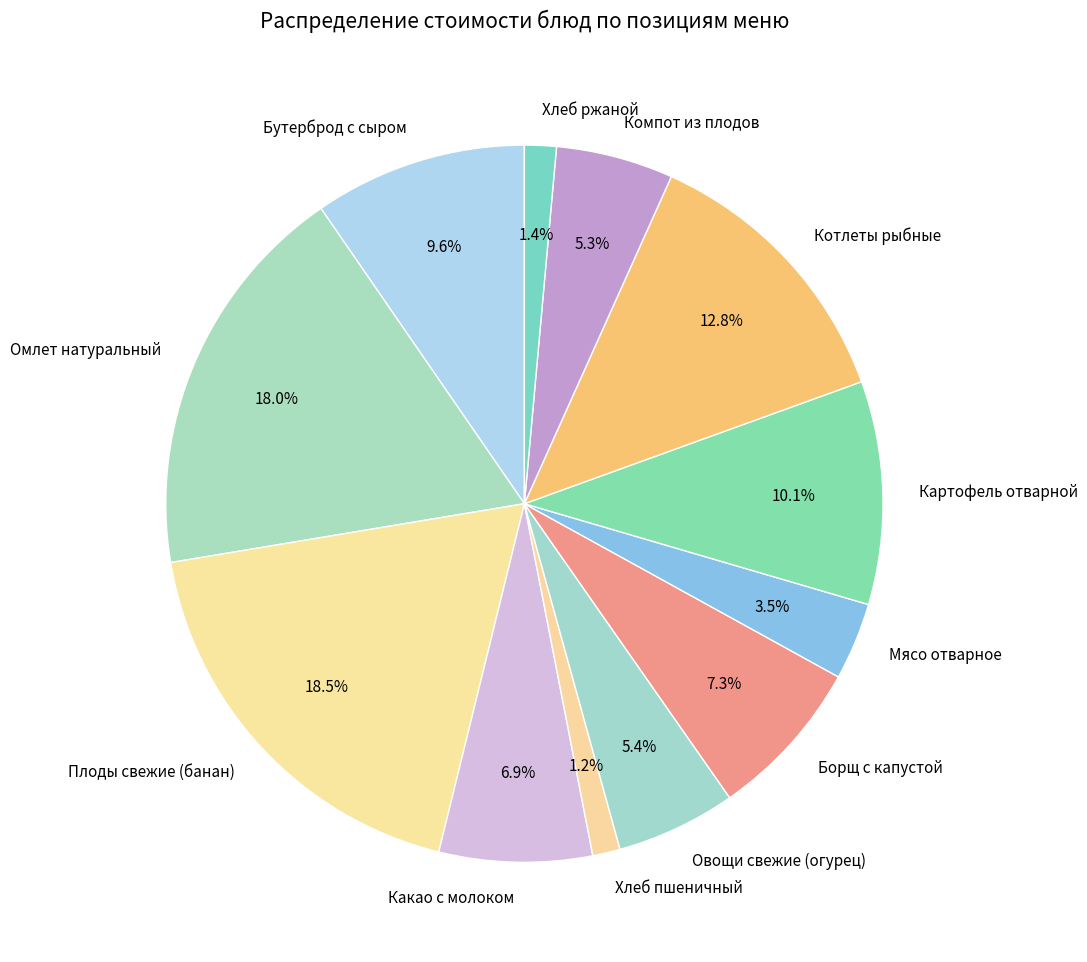

Does Картофель отварной account for over 50% of the chart?

No